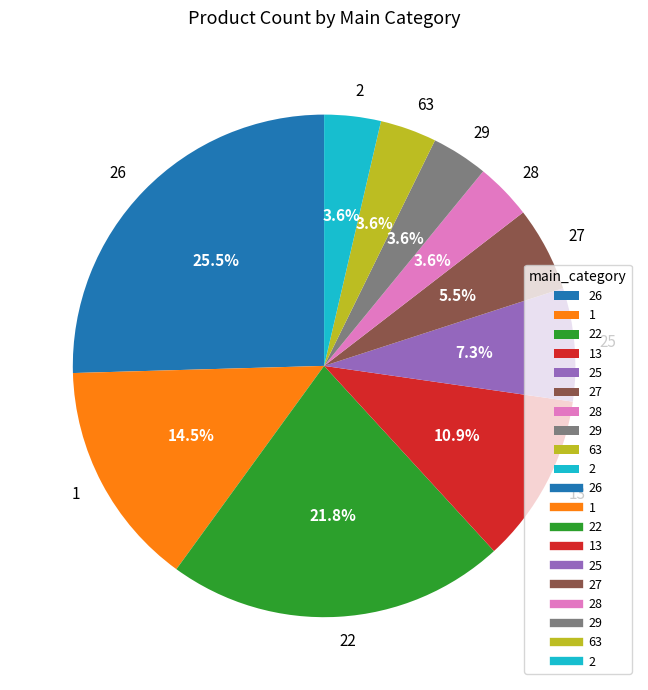

What is the ratio of the value at 2 to the value at 63?

1.0